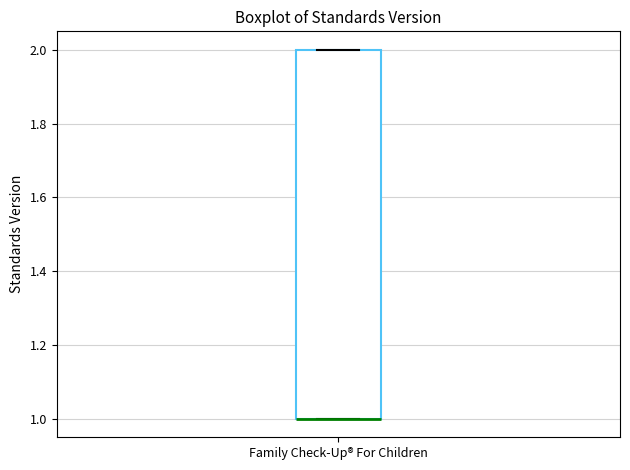

Transcribe this box plot: give where the median line is, the range the box spans, and where the two whiskers end, as read against the y-axis. The values are not printed on the chart, so give them approximately, as read against the axis.

median 1 (drawn on the box's lower edge), box 1 to 2, whiskers 1 to 2